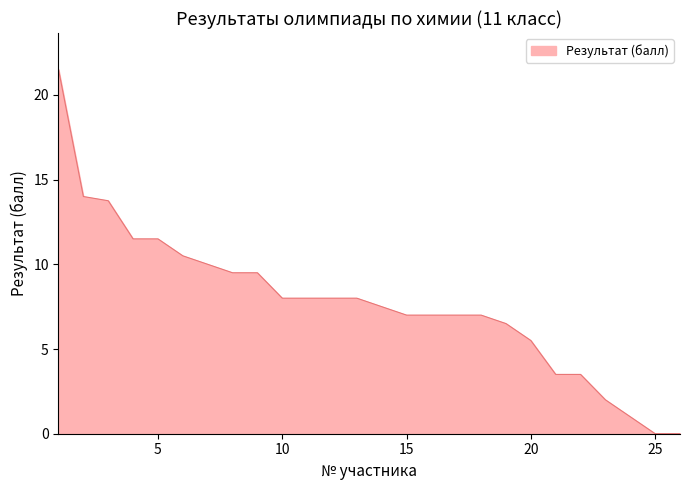

What is the difference between the maximum and second lowest values?

21.5